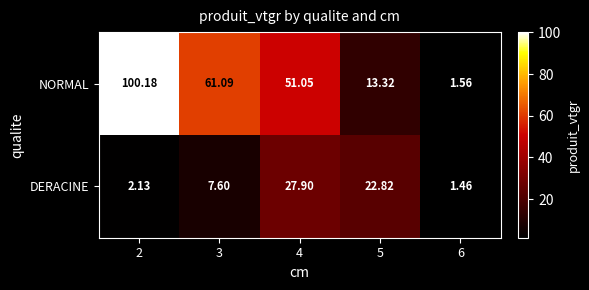

Which series has the largest range (max minus min)?

NORMAL